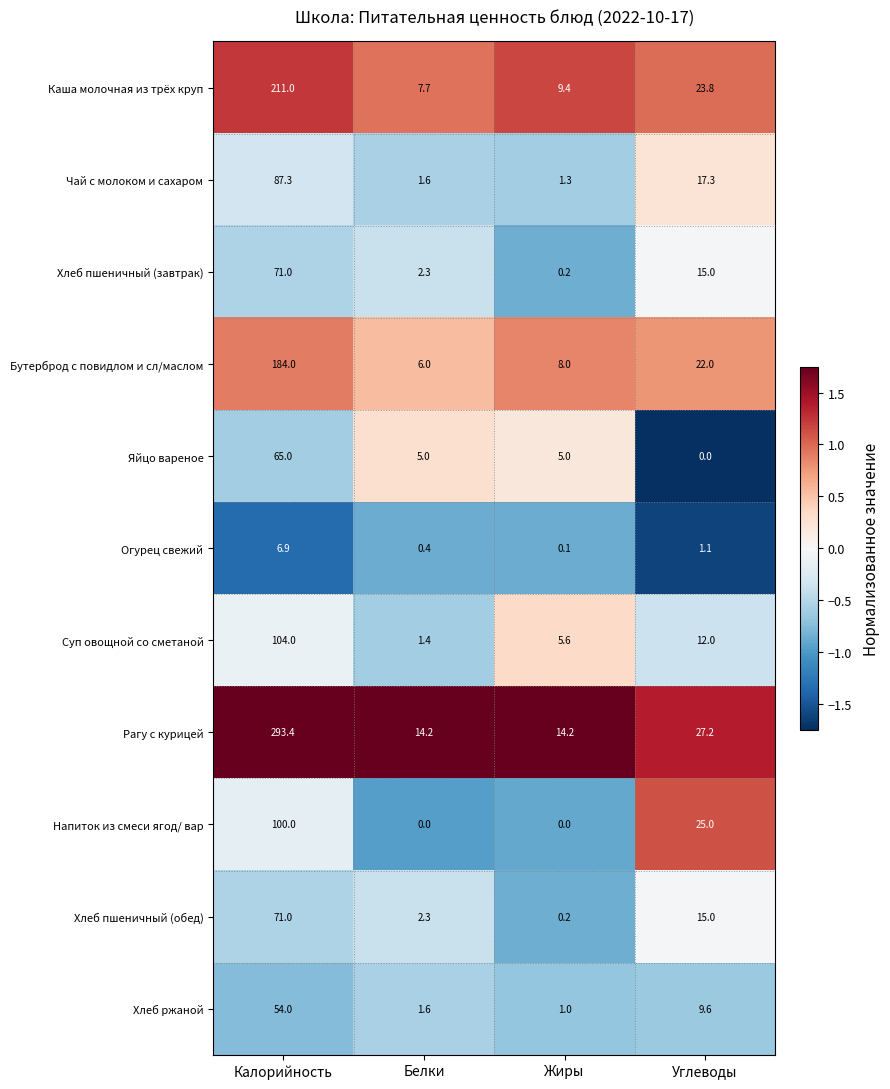

The Яйцо вареное series shows 1.5 at Белки. True or false?

False